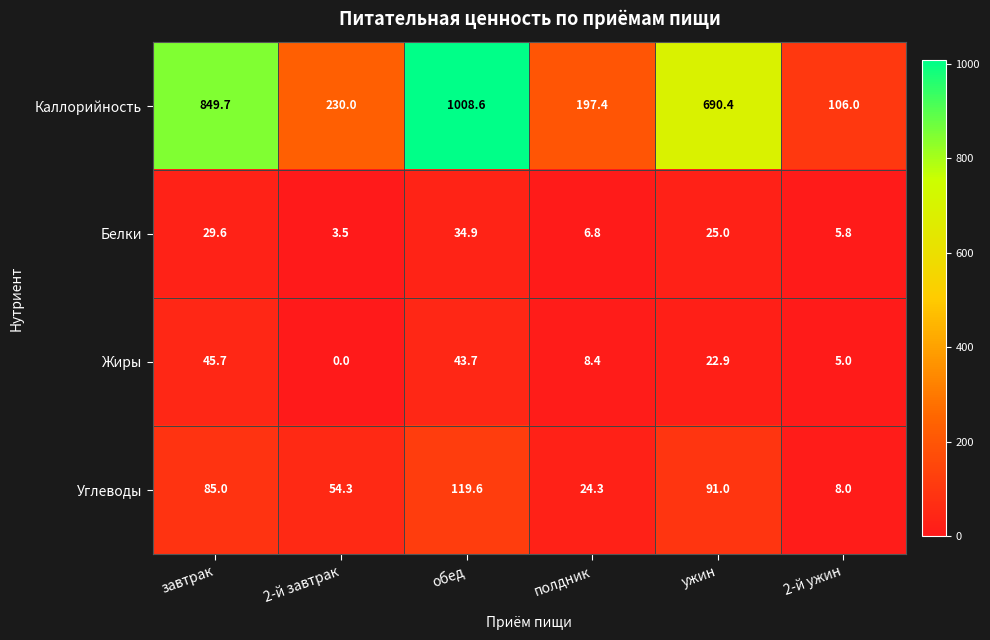

What is the minimum value for Каллорийность?

106.0